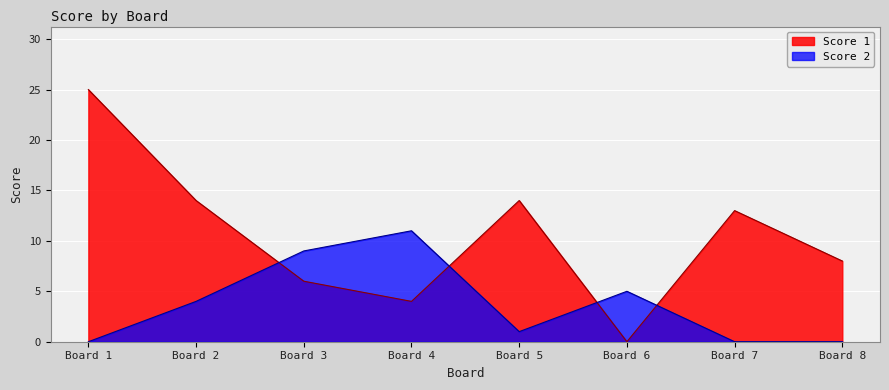

What is the average value of the Score 2 series?

4